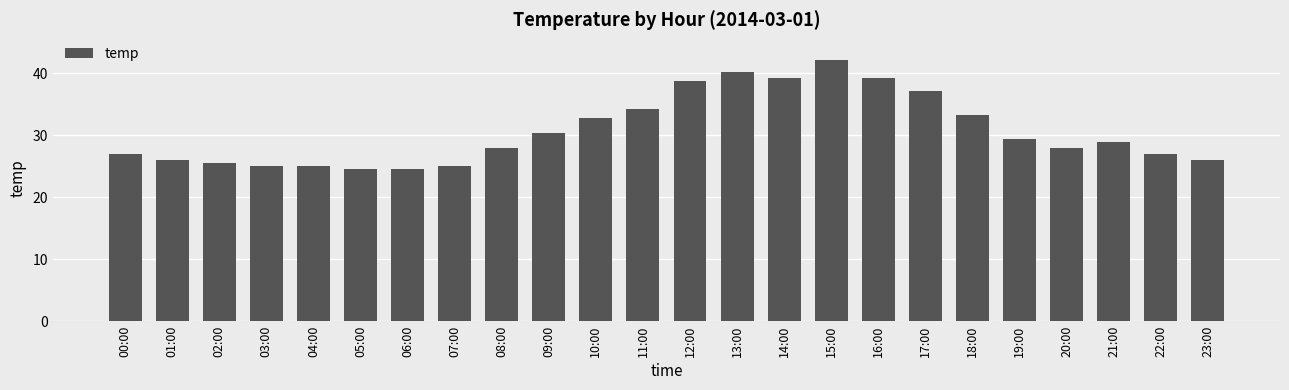

What is the sum of all values?

737.0